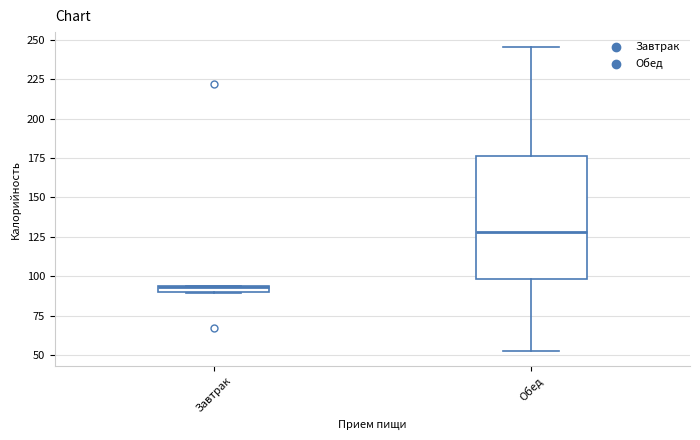

Comparing the boxes themselves (not the whiskers), which one is the tallest?

Обед